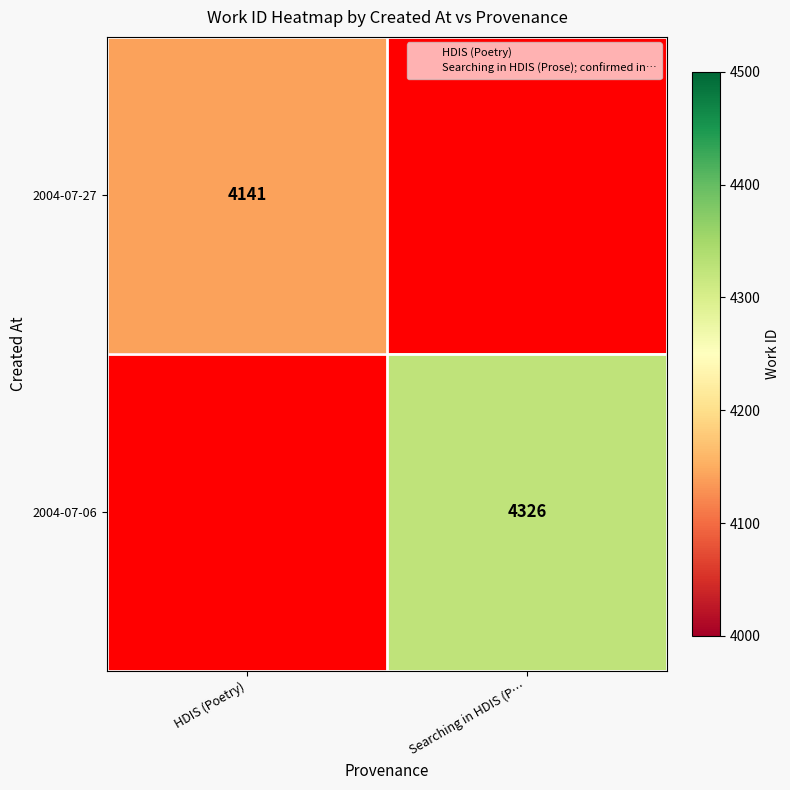

Is the value of 2004-07-06 at Searching in HDIS (P… greater than the value of 2004-07-27 at HDIS (Poetry)?

Yes